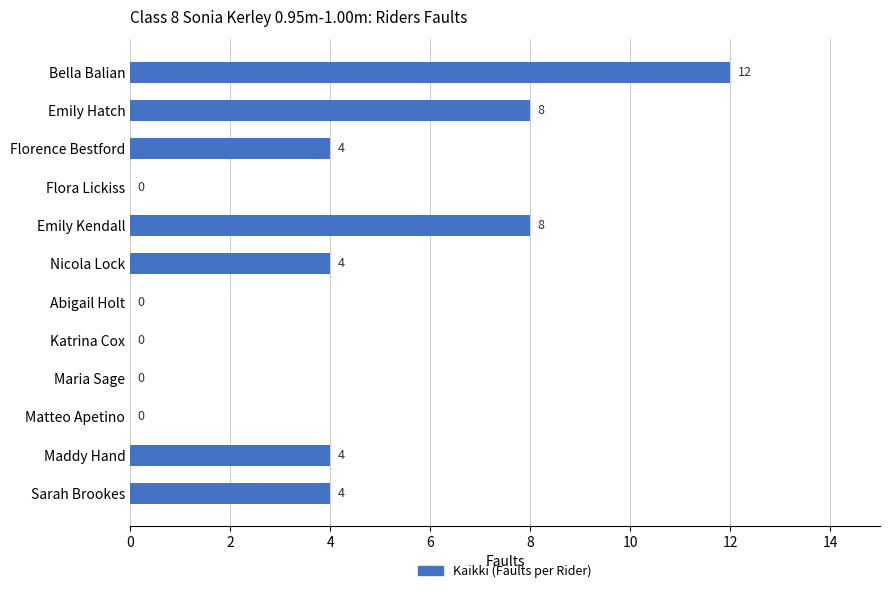

What is the sum of all values?

44